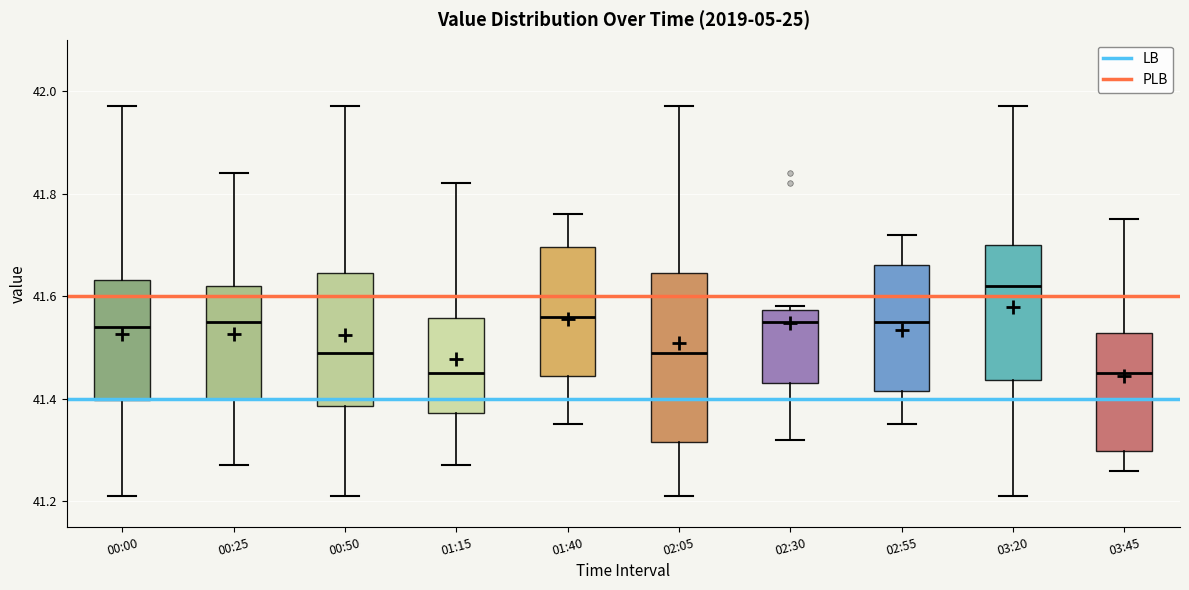

Comparing the boxes themselves (not the whiskers), which one is the tallest?

02:05